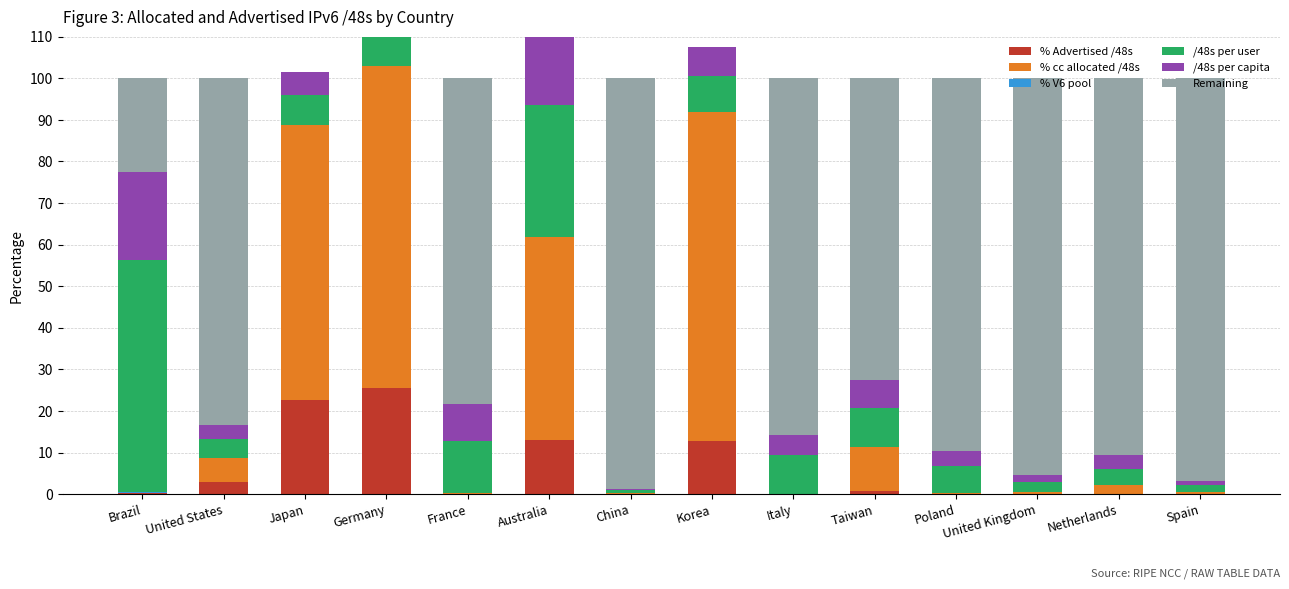

Where is /48s per user nearest to the value 28?

Australia